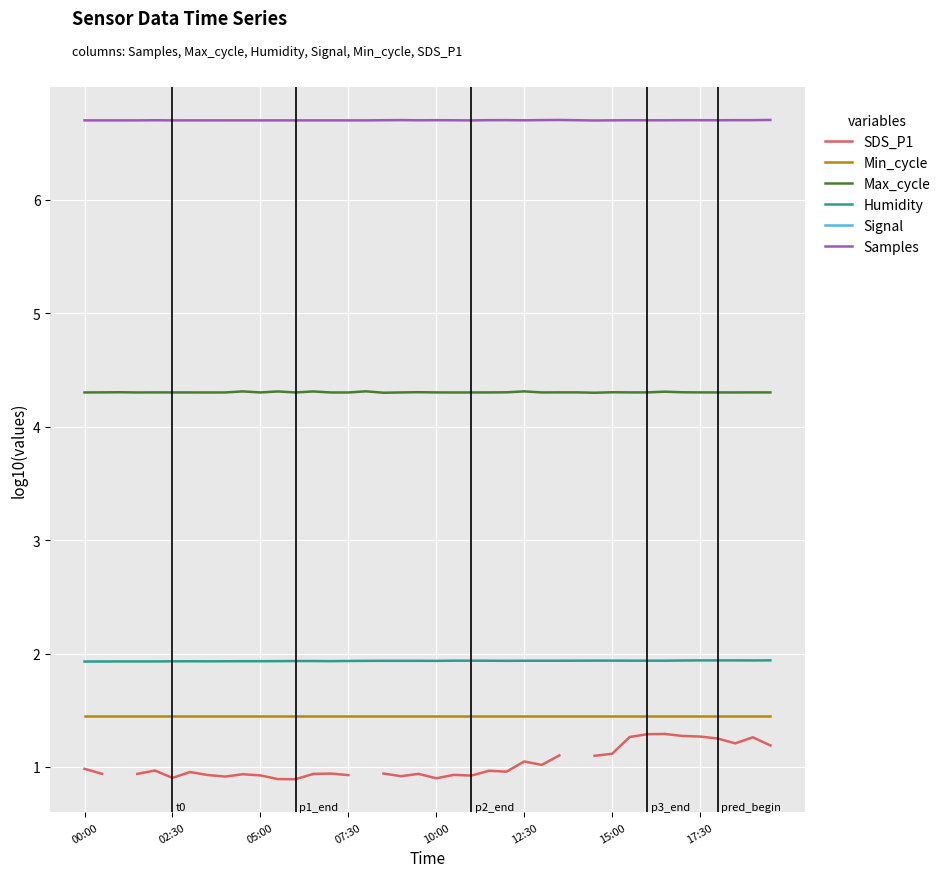

Rank the series by their maximum value, from lowest to highest.

SDS_P1, Min_cycle, Humidity, Max_cycle, Signal, Samples